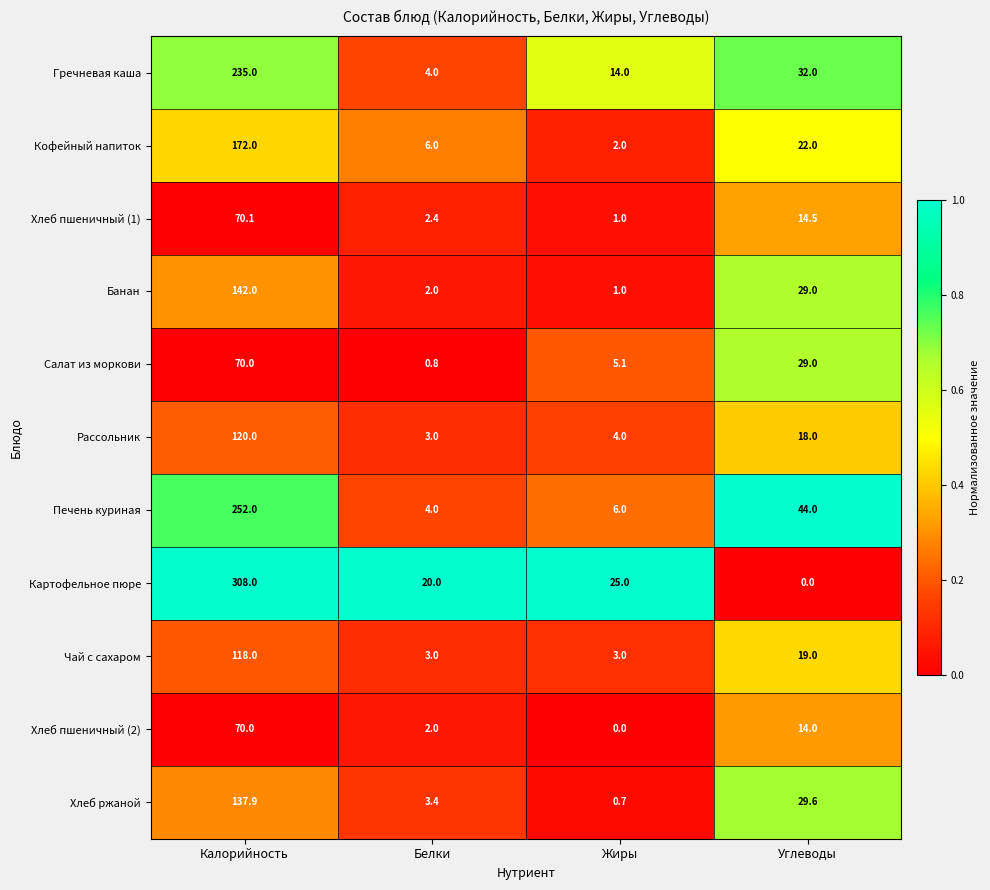

At which category is the sum across all series the highest?

Калорийность